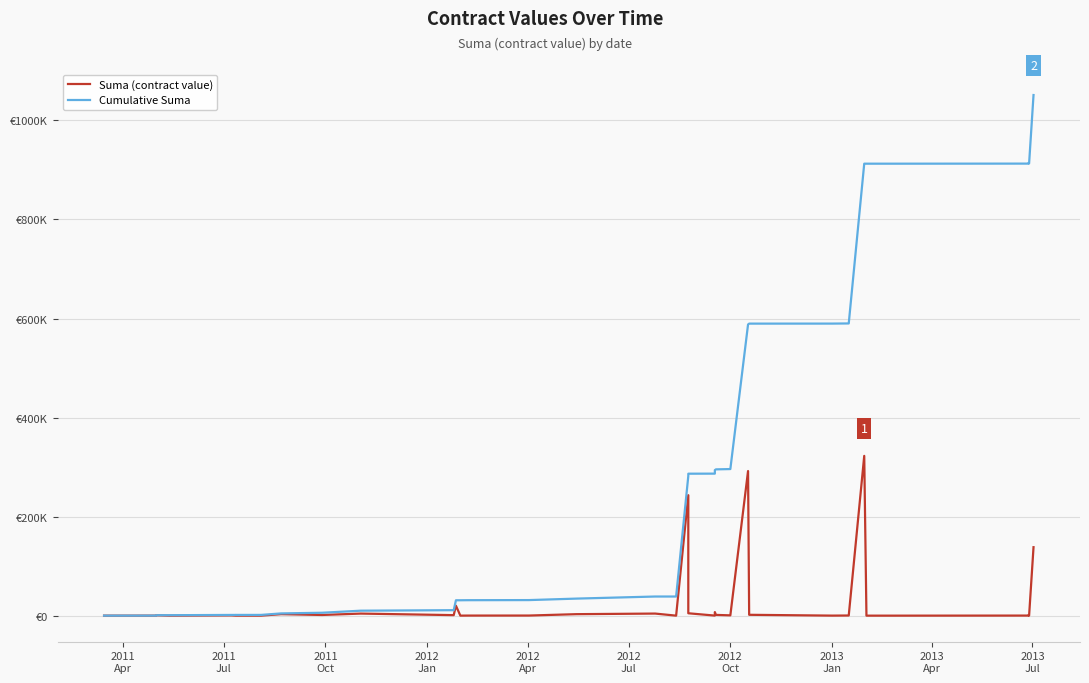

List the series in order of their overall mean, highest first.

Cumulative Suma, Suma (contract value)